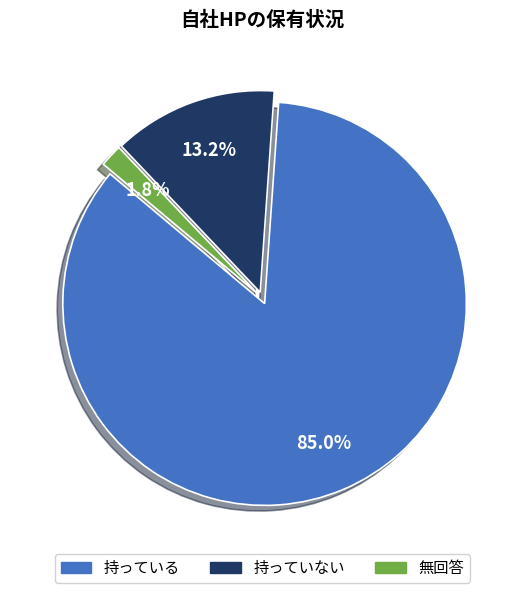

True or false: 持っている accounts for 73% of the total.

False